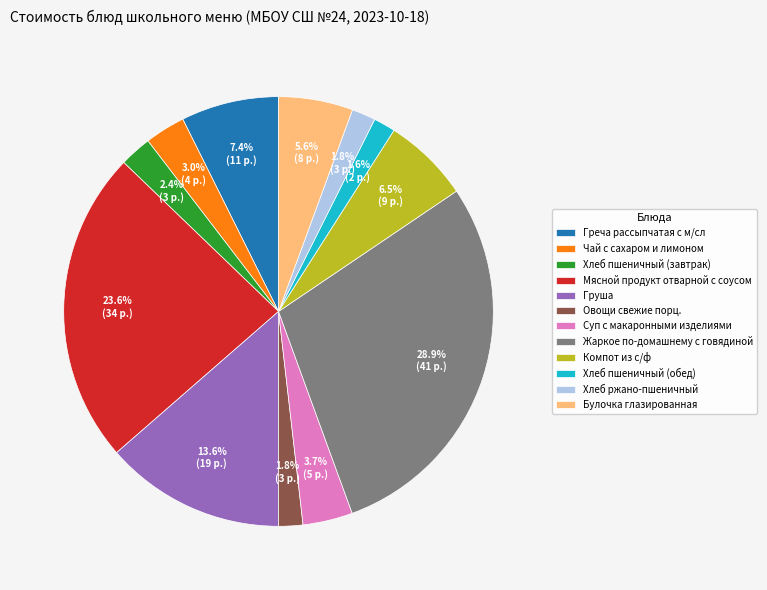

How many segments does this pie chart have?

12